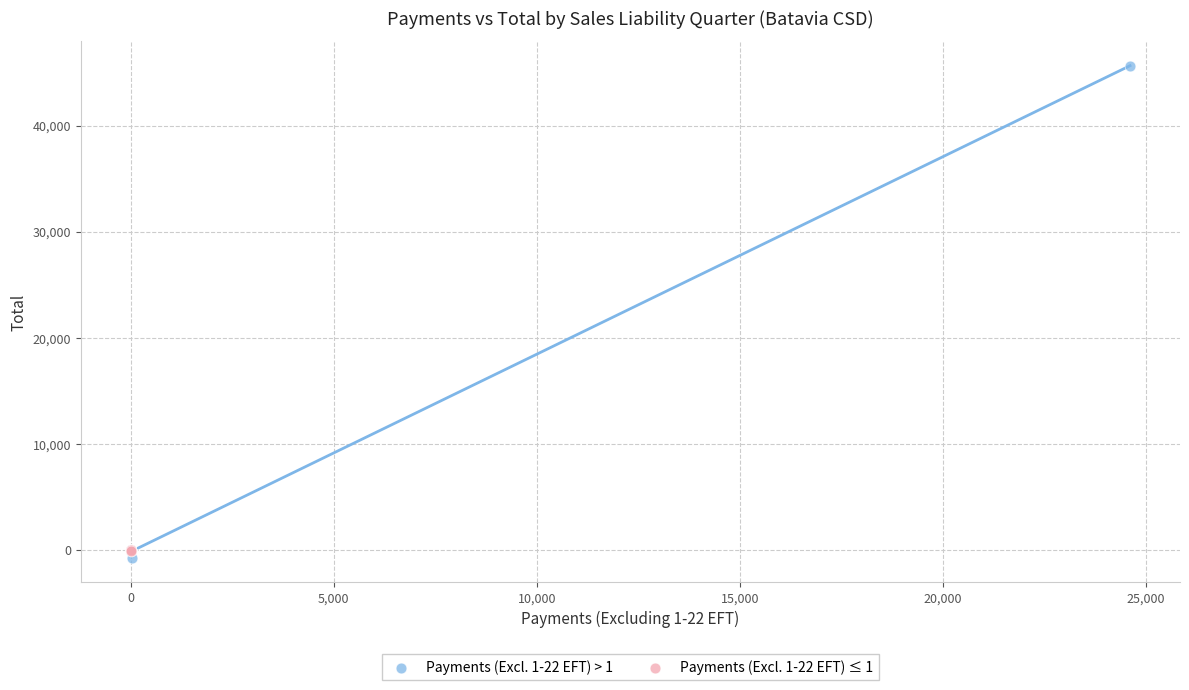

Which series reaches the minimum Y coordinate?

Payments (Excl. 1-22 EFT) > 1